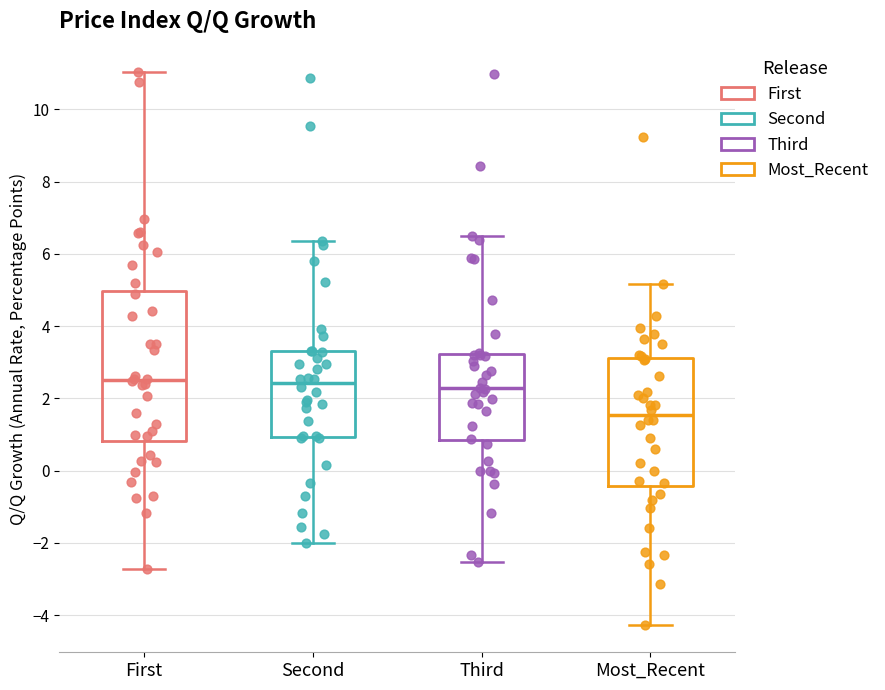

Where does the upper whisker of the box for Most_Recent end on the y-axis? The values are not printed on the chart, so give them approximately, as read against the axis.

5.2